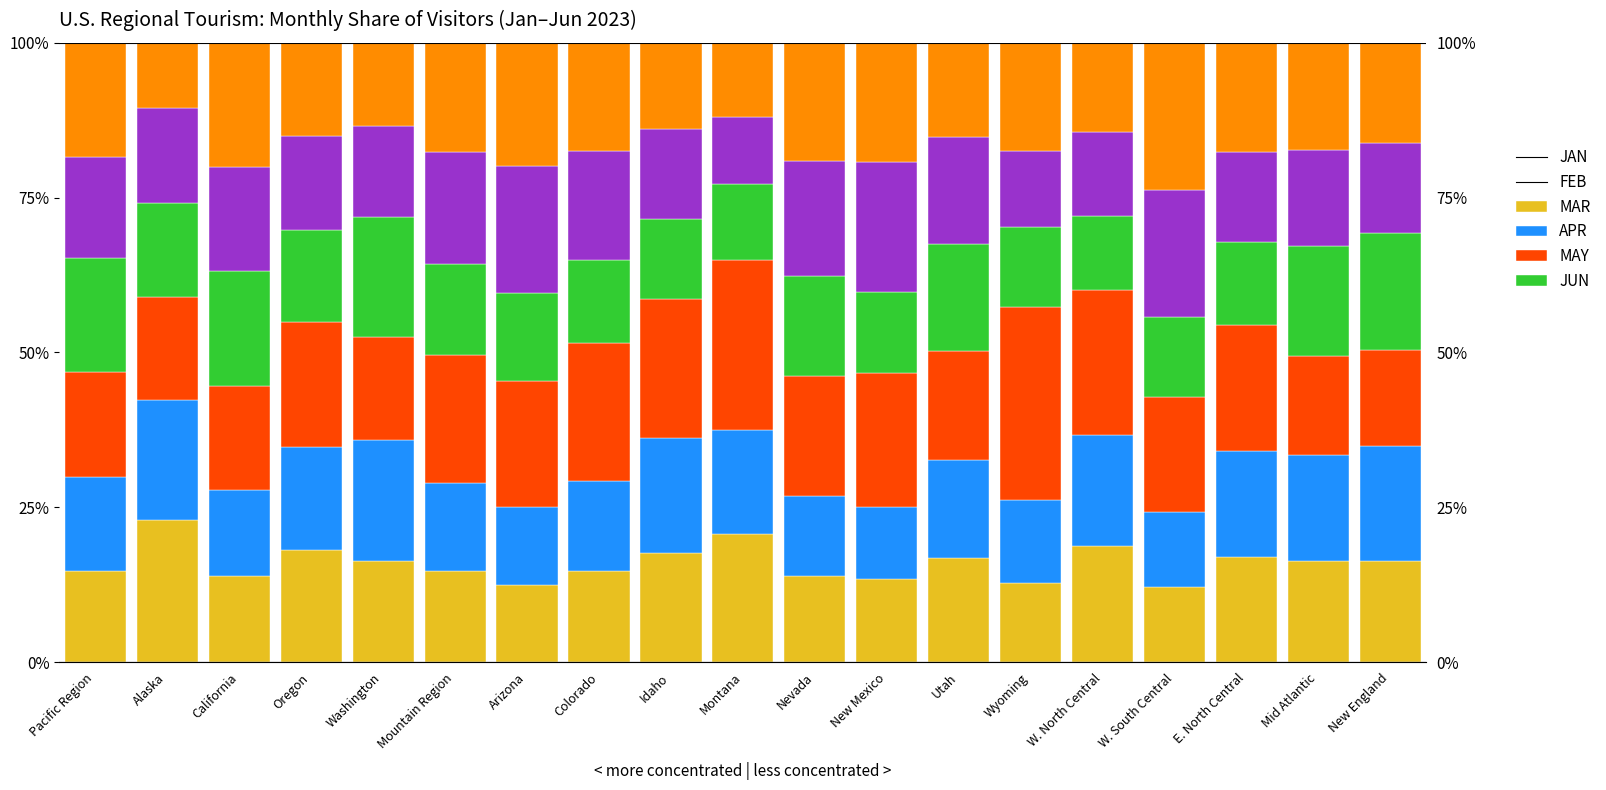

How many bars are there in total?

114